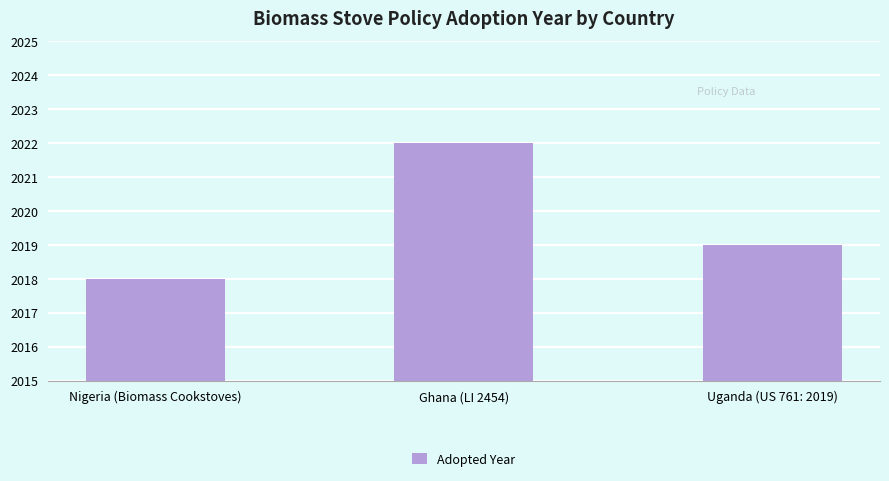

What is the ratio of the value at Ghana (LI 2454) to the value at Uganda (US 761: 2019)?

1.0